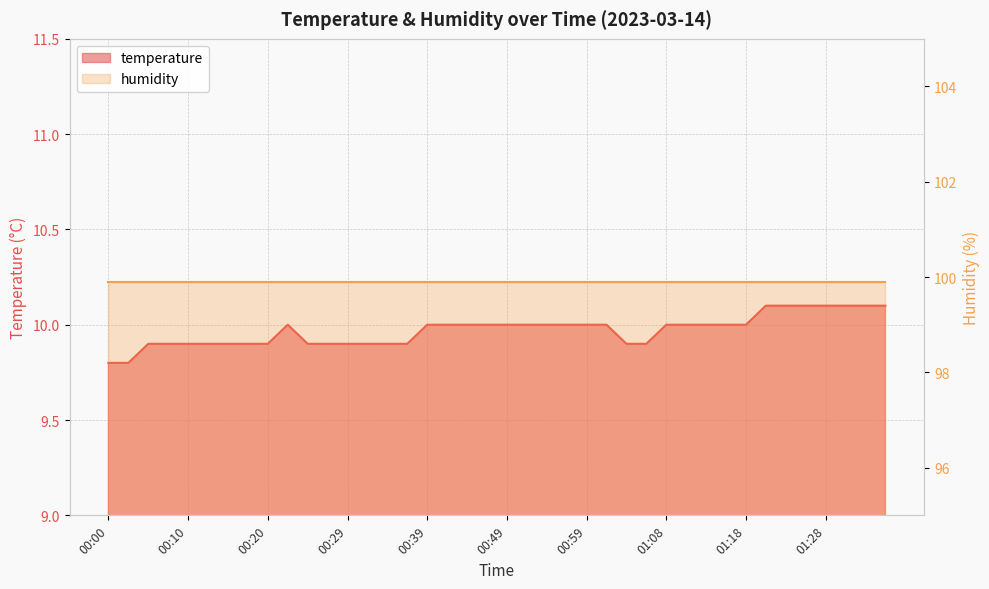

What is the minimum value shown in the chart?

9.8